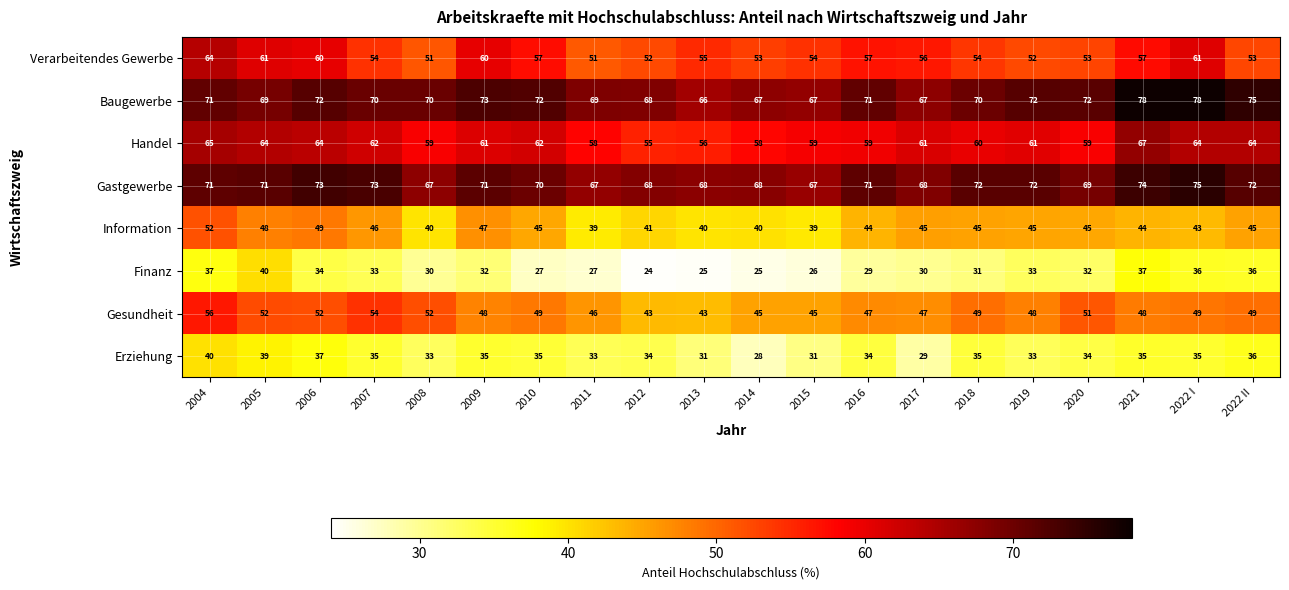

Rank the series at 2014 from lowest to highest value.

Finanz, Erziehung, Information, Gesundheit, Verarbeitendes Gewerbe, Handel, Baugewerbe, Gastgewerbe